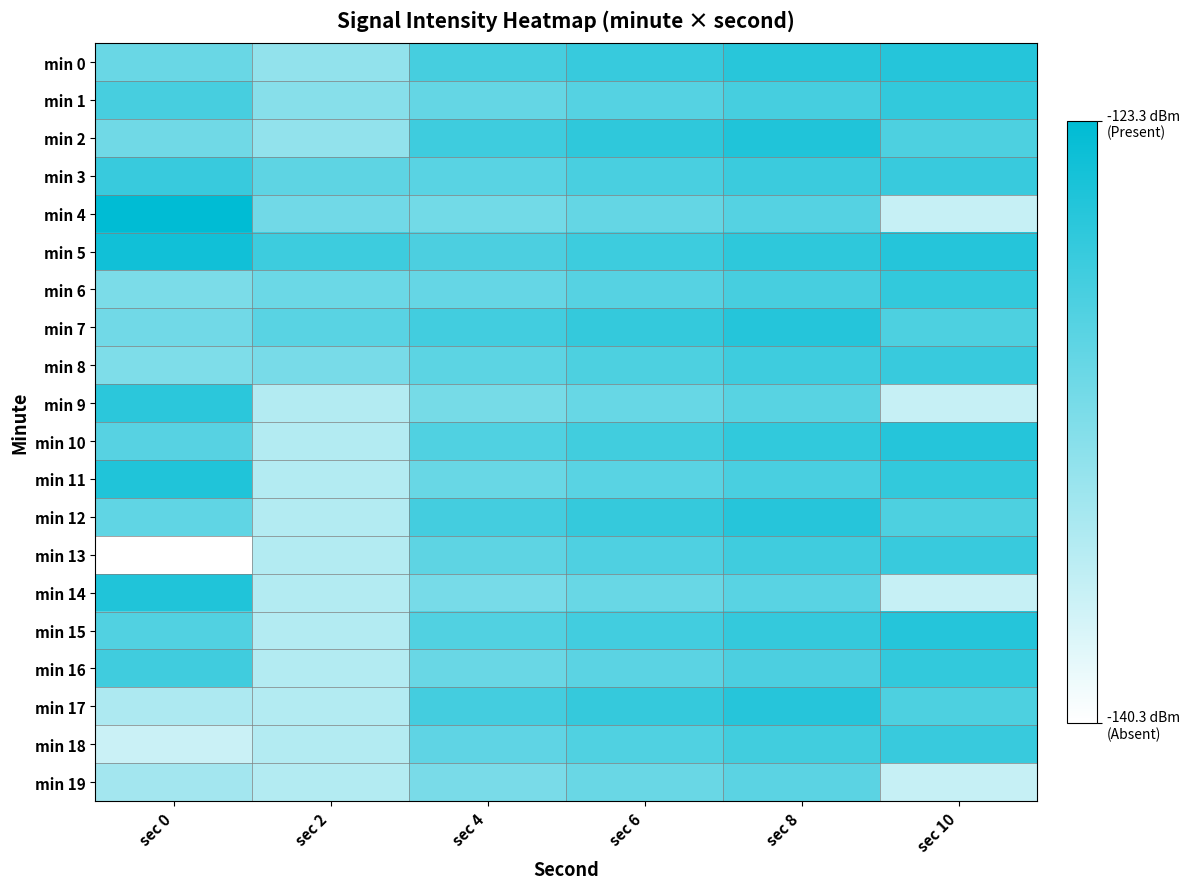

What is the difference between the highest and lowest values at sec 4?

3.9